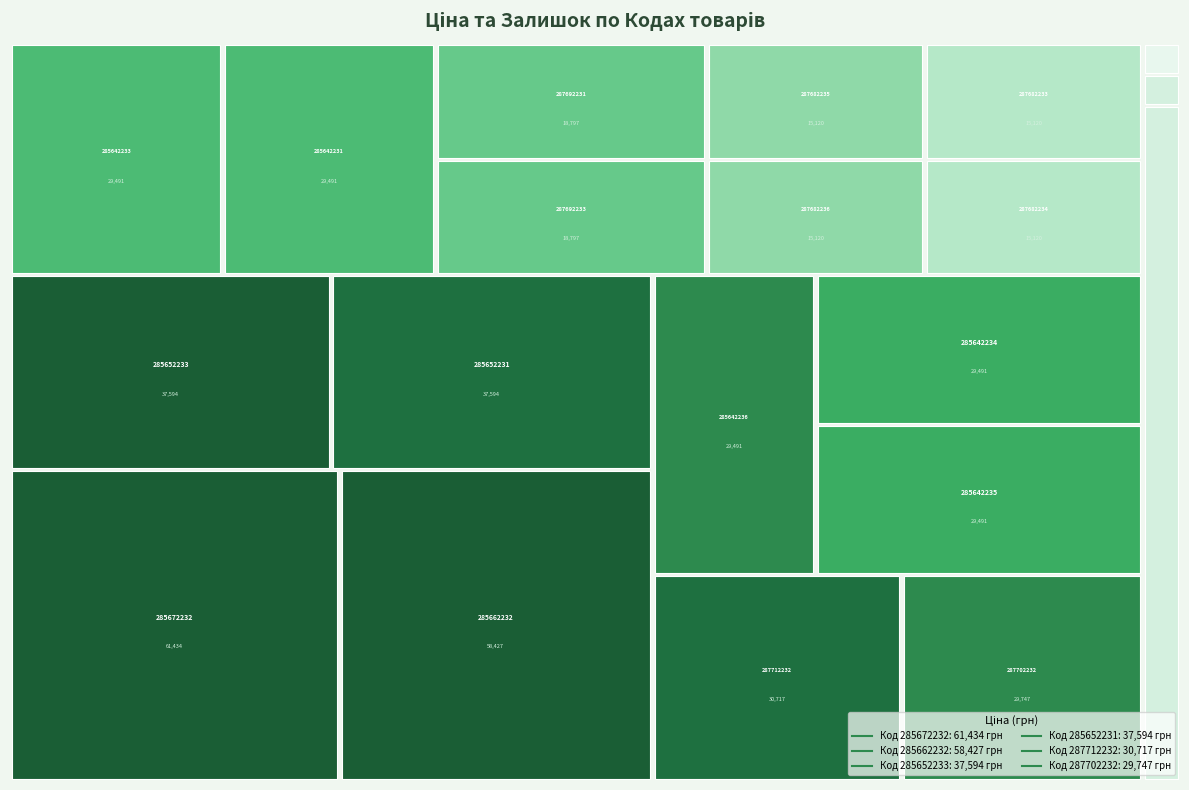

Reading left to right, list all the values displayed in this chart.

Ціна: 287712232=30717.1	287692233=18796.8	287692231=18796.8	287682236=15120.0	287682235=15120.0	287682234=15120.0	287682233=15120.0	287682231=15120.0	287702232=29747.2	285662232=58426.5	285652233=37593.6	285652231=37593.6	285642236=29491.5	285642235=29491.5	285642234=29491.5	285642233=29491.5	285642231=29491.5	285672232=61434.3	259552213=693.7	259552212=693.7
Залишок: 287712232=0.0	287692233=0.0	287692231=0.0	287682236=0.0	287682235=0.0	287682234=0.0	287682233=0.0	287682231=0.0	287702232=0.0	285662232=14.0	285652233=13.0	285652231=23.0	285642236=14.0	285642235=13.0	285642234=10.0	285642233=16.0	285642231=7.0	285672232=16.0	259552213=318.0	259552212=335.0